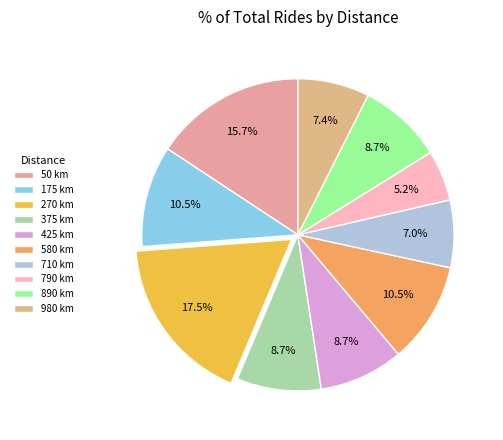

The 50 slice represents 16% of the pie. True or false?

True